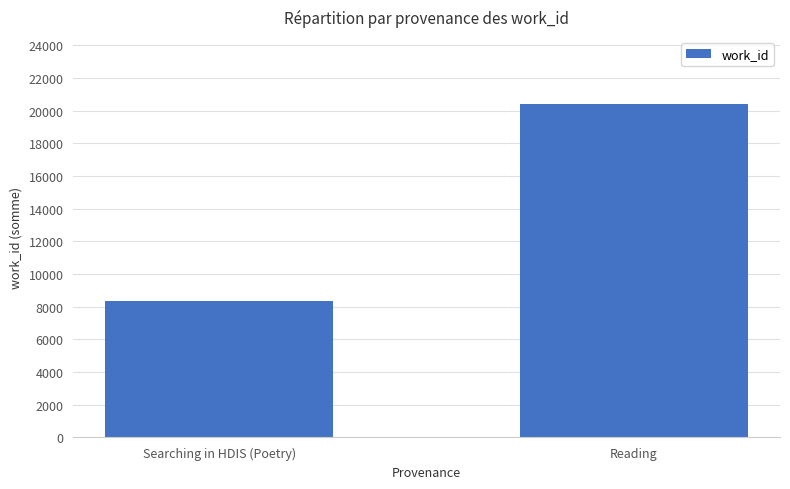

What is the value of the 2nd bar from the left?

20430